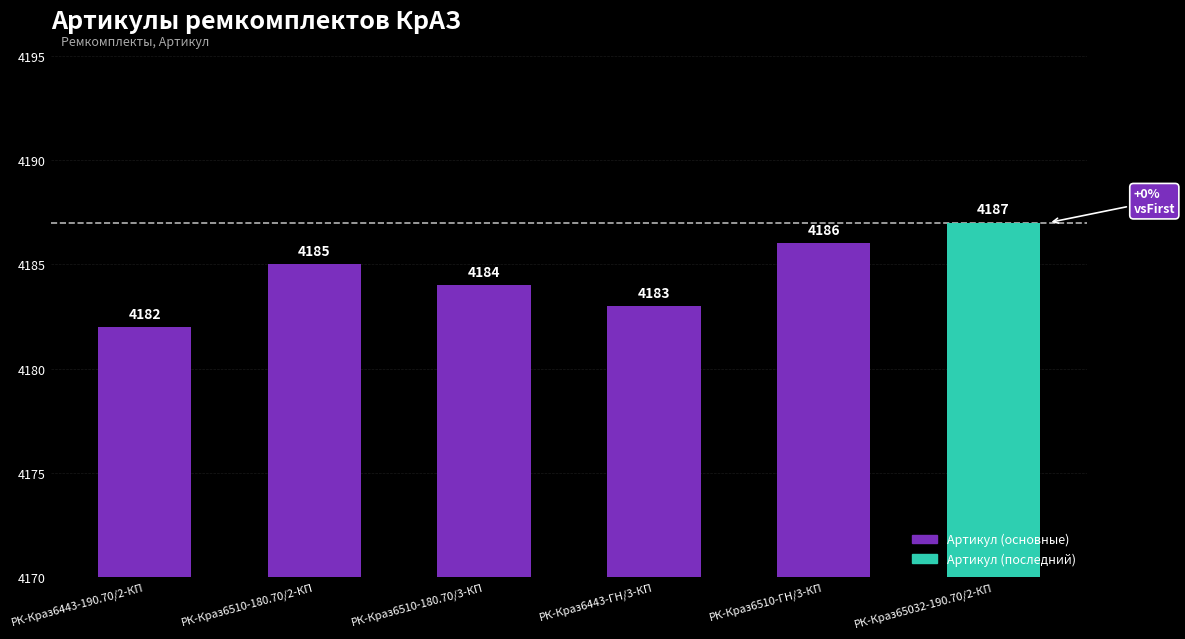

What is the approximate value at РК-Краз6510-180.70/3-КП?

4184